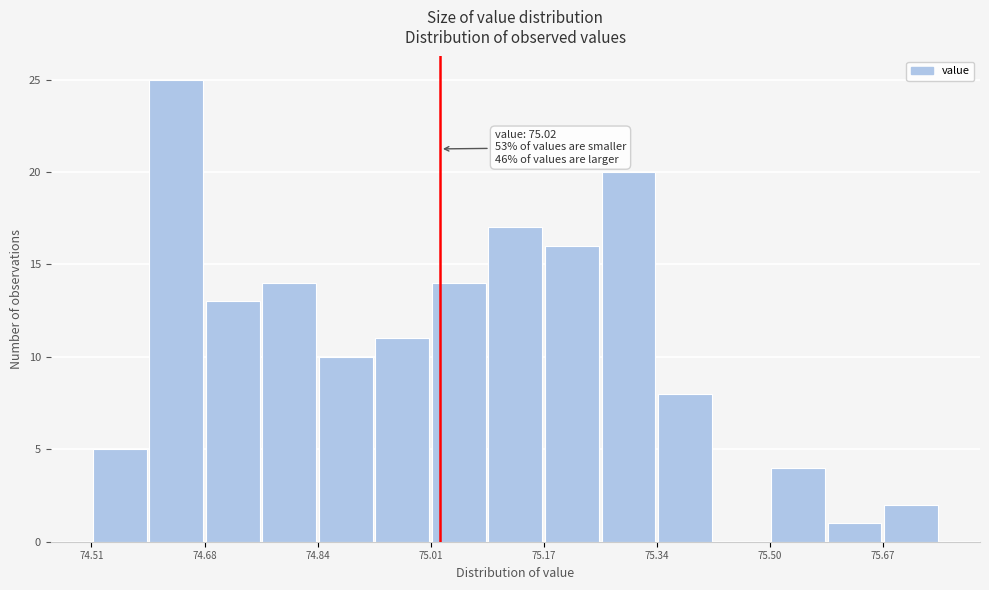

Which range on the x-axis has the tallest bar?

74.60 to 74.68